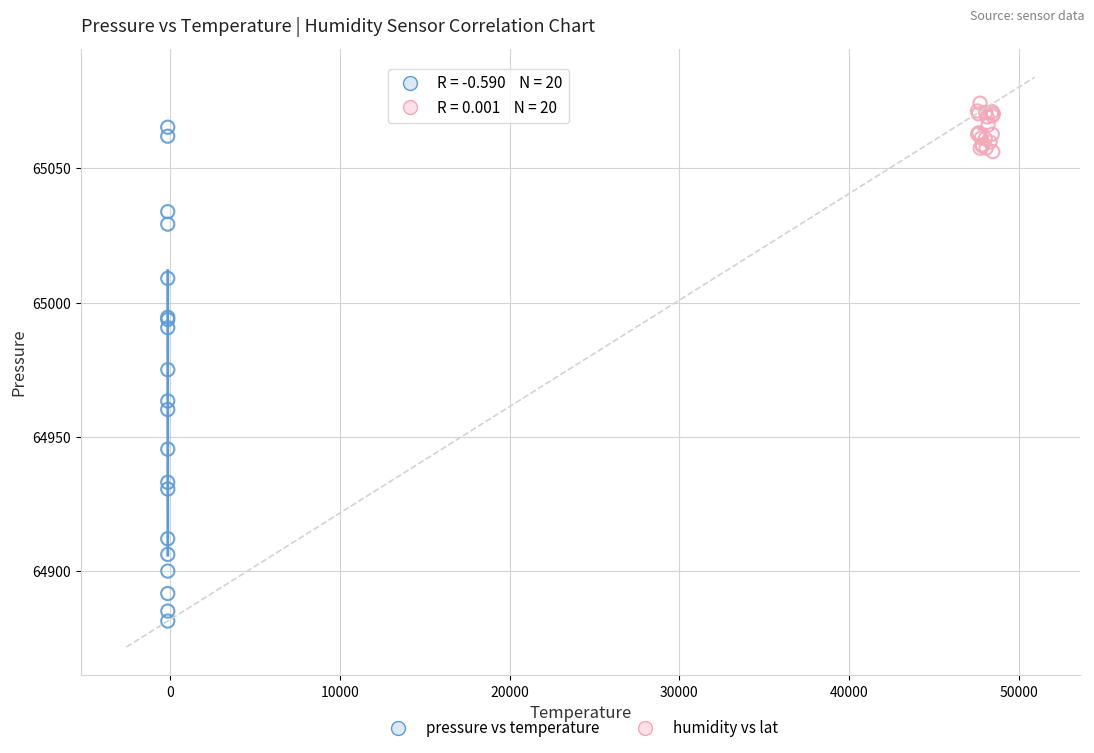

What are all the series names shown in the legend?

pressure vs temperature, humidity vs lat